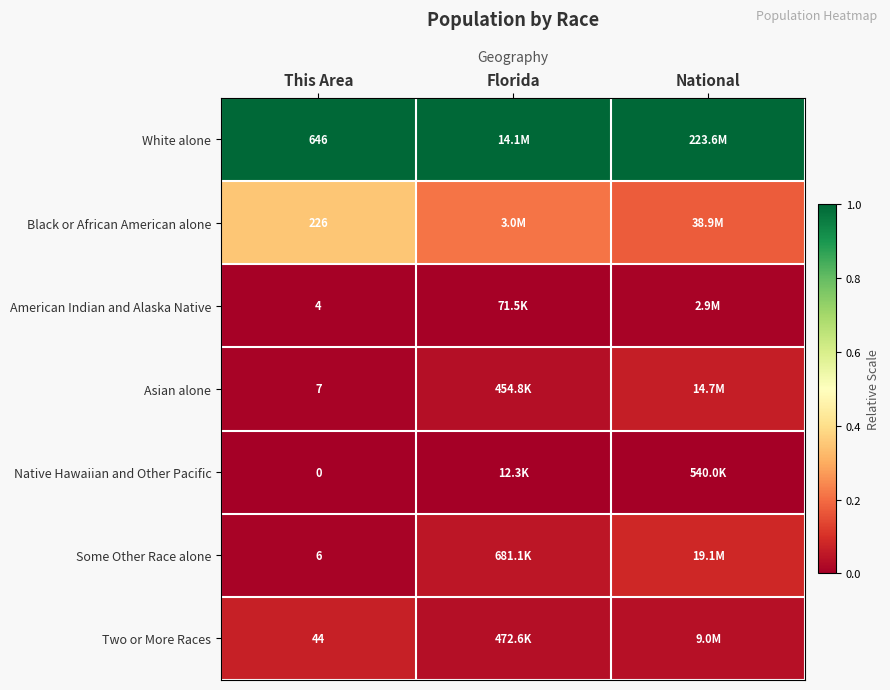

How many distinct data groups are displayed?

7